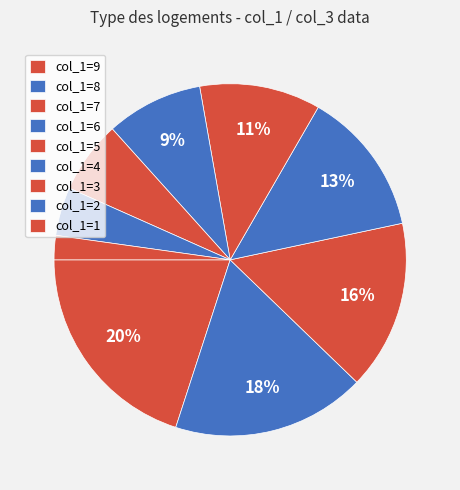

How many slices are in this pie chart?

9